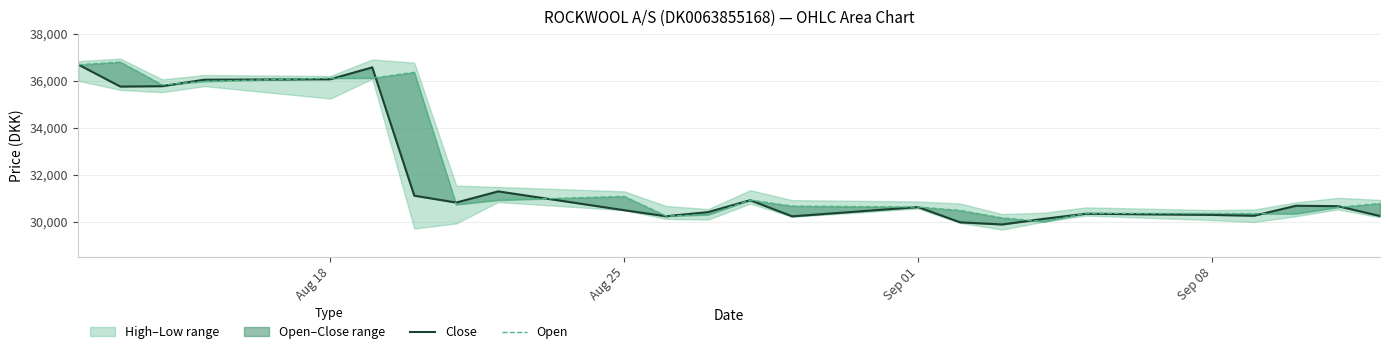

What is the maximum value shown in the chart?

36800